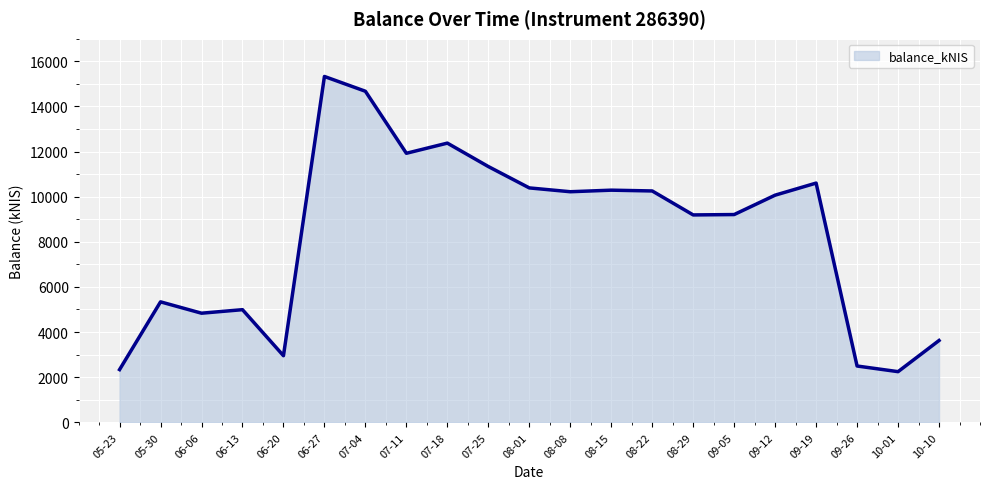

At which label is the value closest to 8786?

08-29